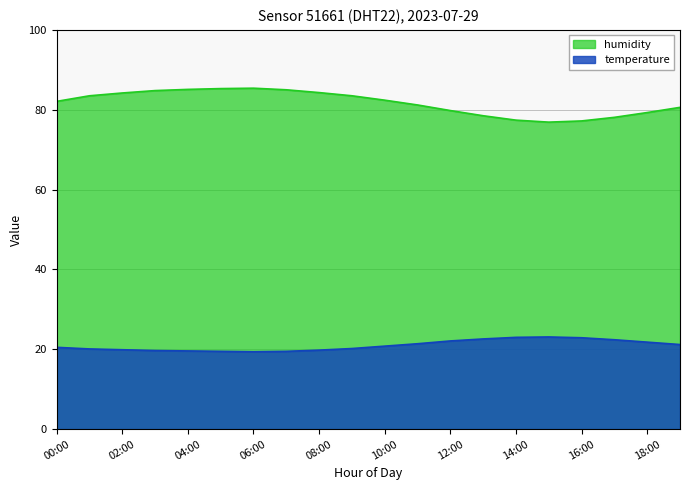

How many data points in humidity are above 82?

11